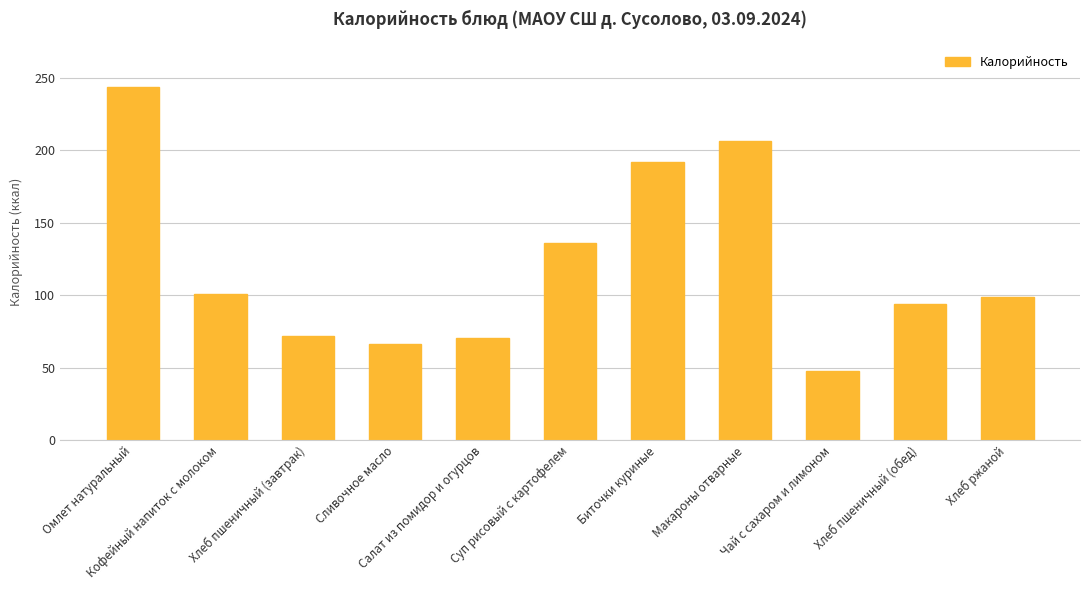

Between Кофейный напиток с молоком and Салат из помидор и огурцов, which is larger?

Кофейный напиток с молоком